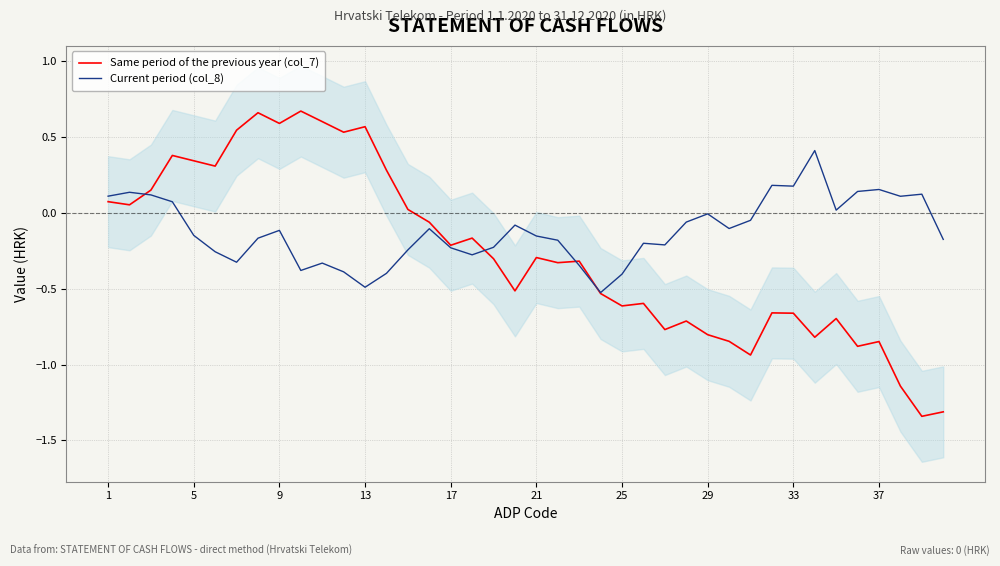

At which label does Same period of the previous year (col_7) first exceed 0?

1